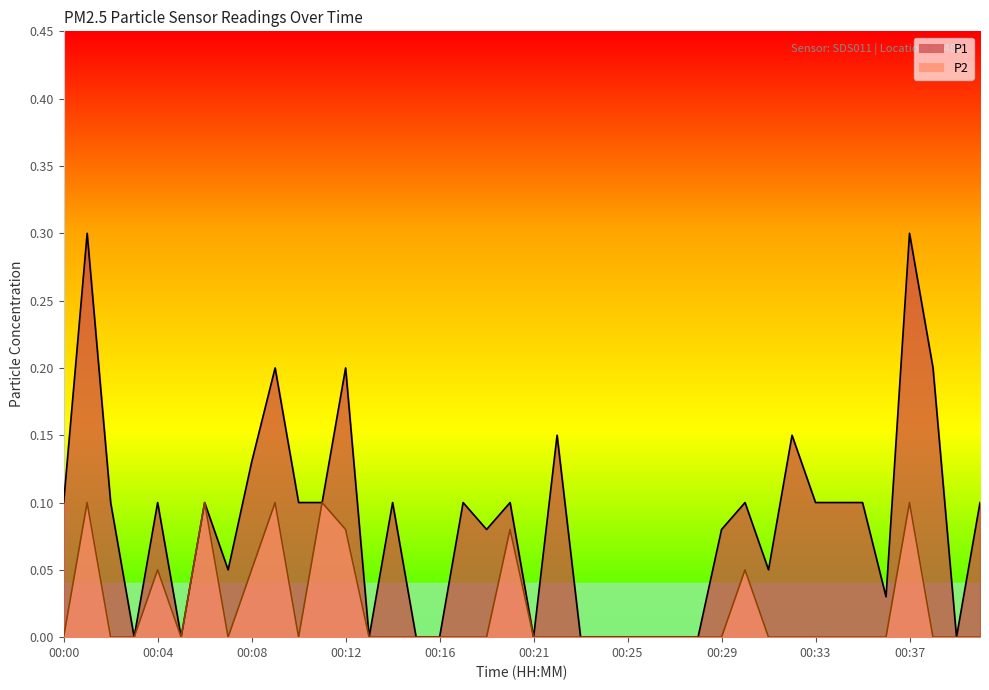

Where is the first local minimum for P1?

00:03